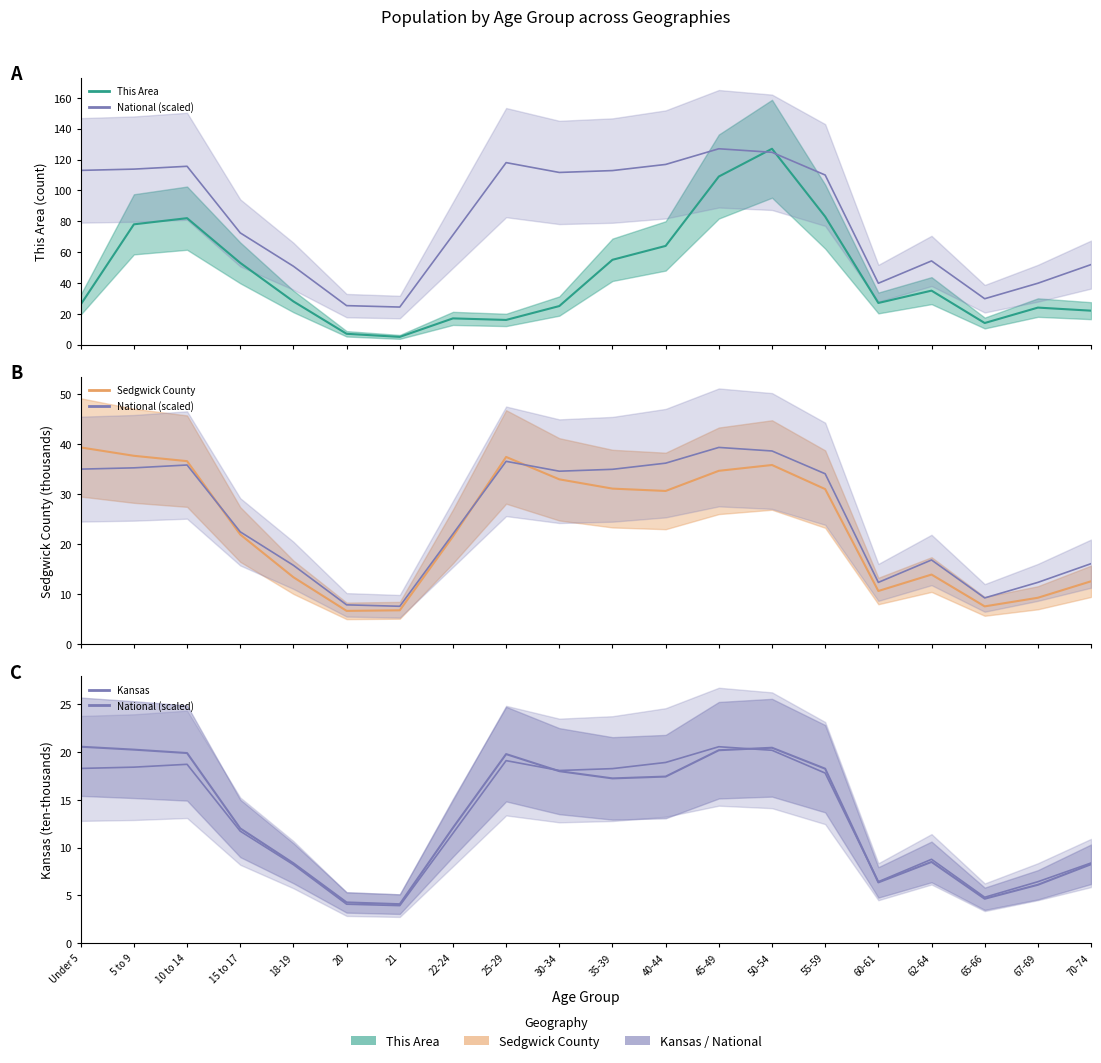

What is the difference between the maximum and second lowest values in the Kansas series?

16.3